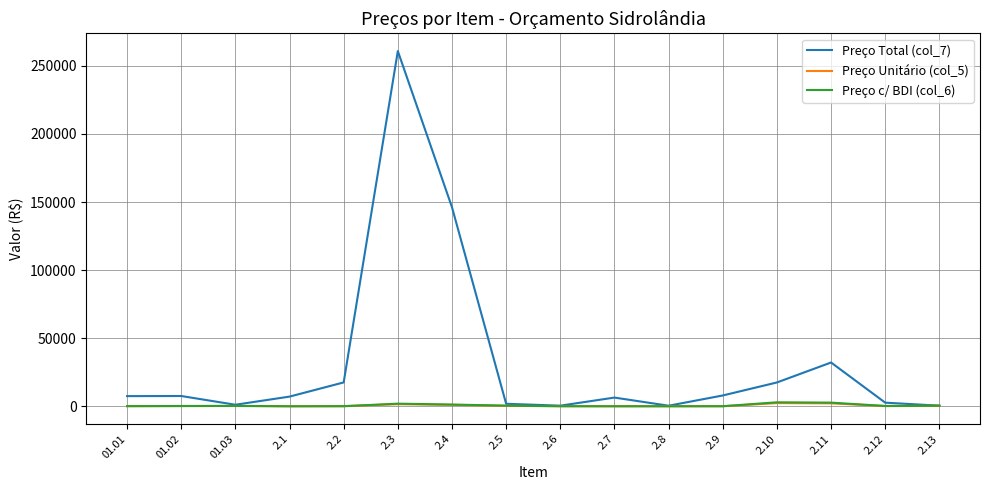

True or false: Preço Unitário (col_5) has more than 1 points higher than both neighbors.

True